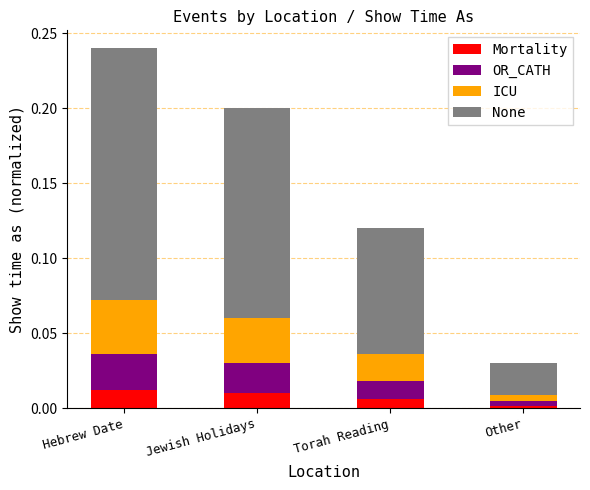

The value of Mortality at Other is 0.0. True or false?

True